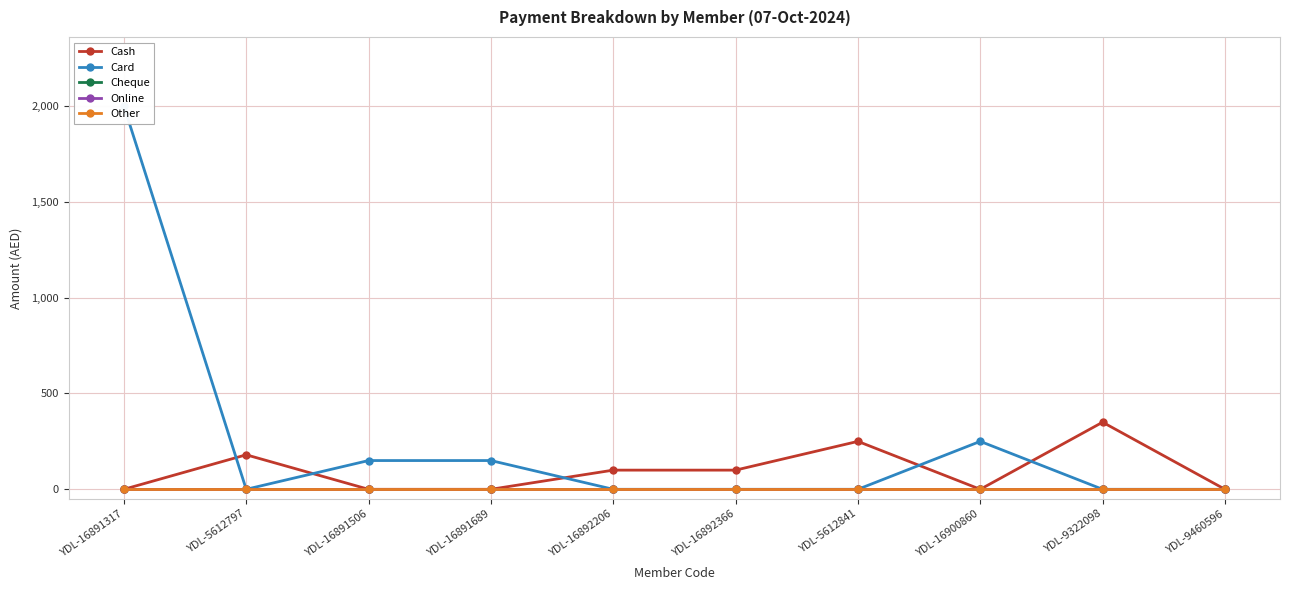

Where do Cash and Card first cross each other?

YDL-16891317 and YDL-5612797